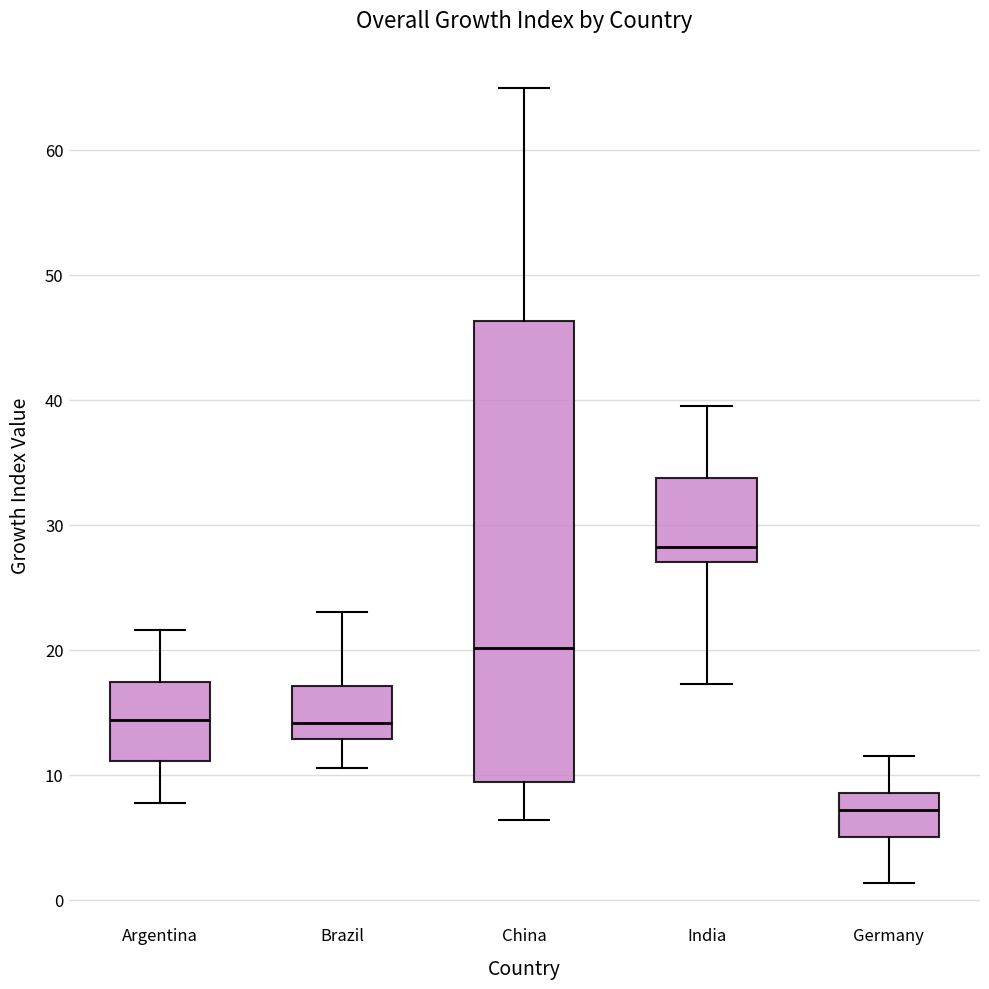

Reading left to right, transcribe this box plot: for each box, give where its median line is, the range the box spans, and where its two whiskers end, as read against the y-axis. The values are not printed on the chart, so give them approximately, as read against the axis.

Argentina: median 14, box 11 to 17, whiskers 8 to 22
Brazil: median 14, box 13 to 17, whiskers 10 to 23
China: median 20, box 9 to 46, whiskers 6 to 65
India: median 28, box 27 to 34, whiskers 17 to 39
Germany: median 7, box 5 to 9, whiskers 1 to 12